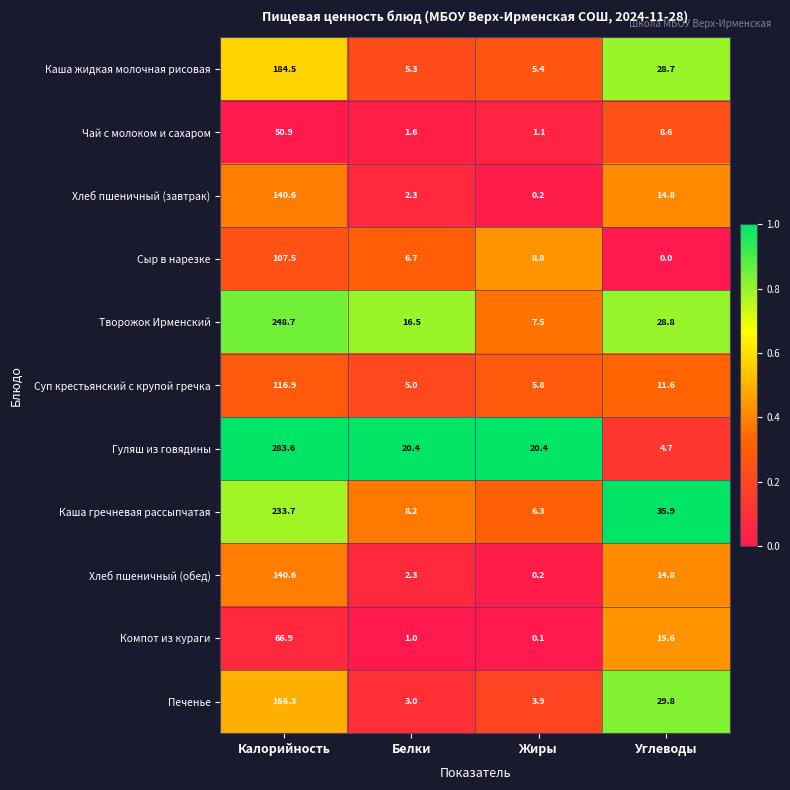

What is the sum of the Компот из кураги values at Жиры and Калорийность?

67.0